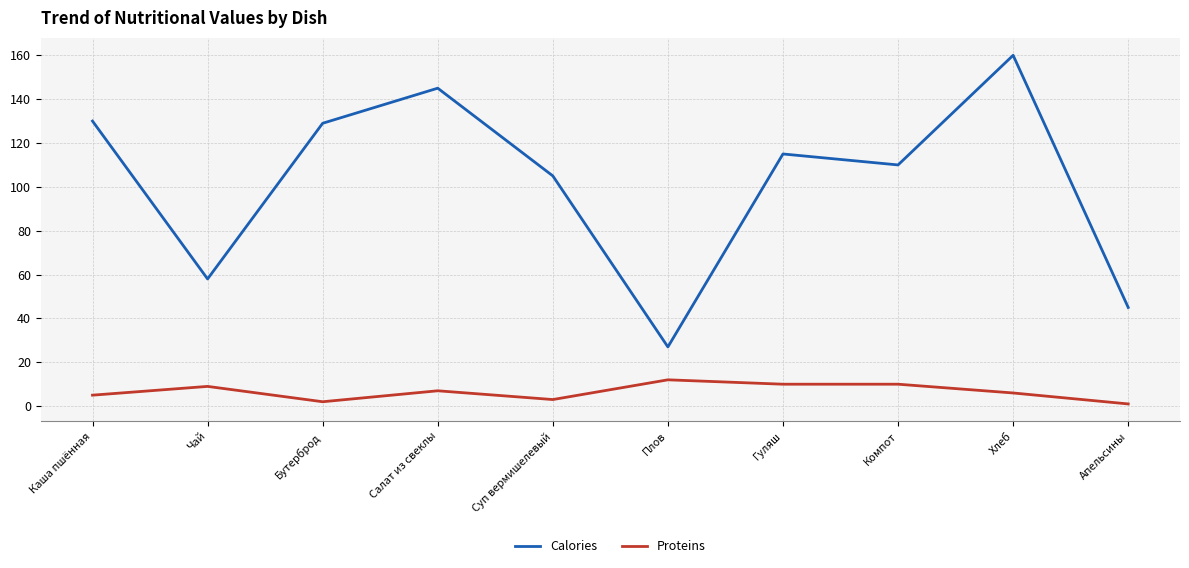

List the series in order of their overall mean, highest first.

Calories, Proteins